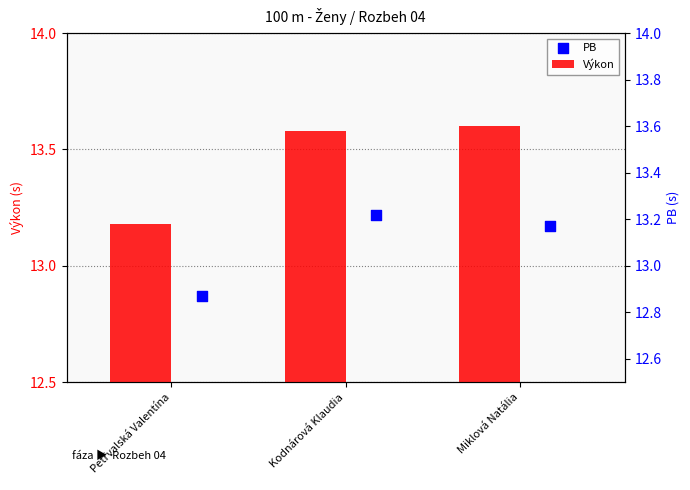

What is the total value across all series at Kodnárová Klaudia?

26.8